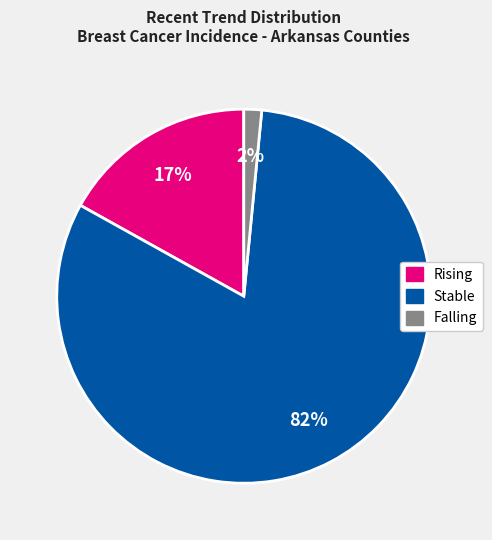

Is there a majority slice in this chart?

Yes